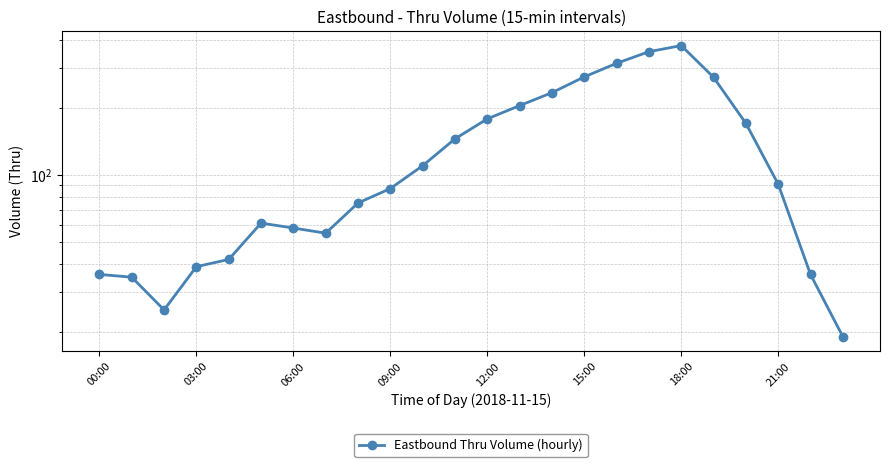

How many interior local valleys (lower than both neighbors) does the data have?

2